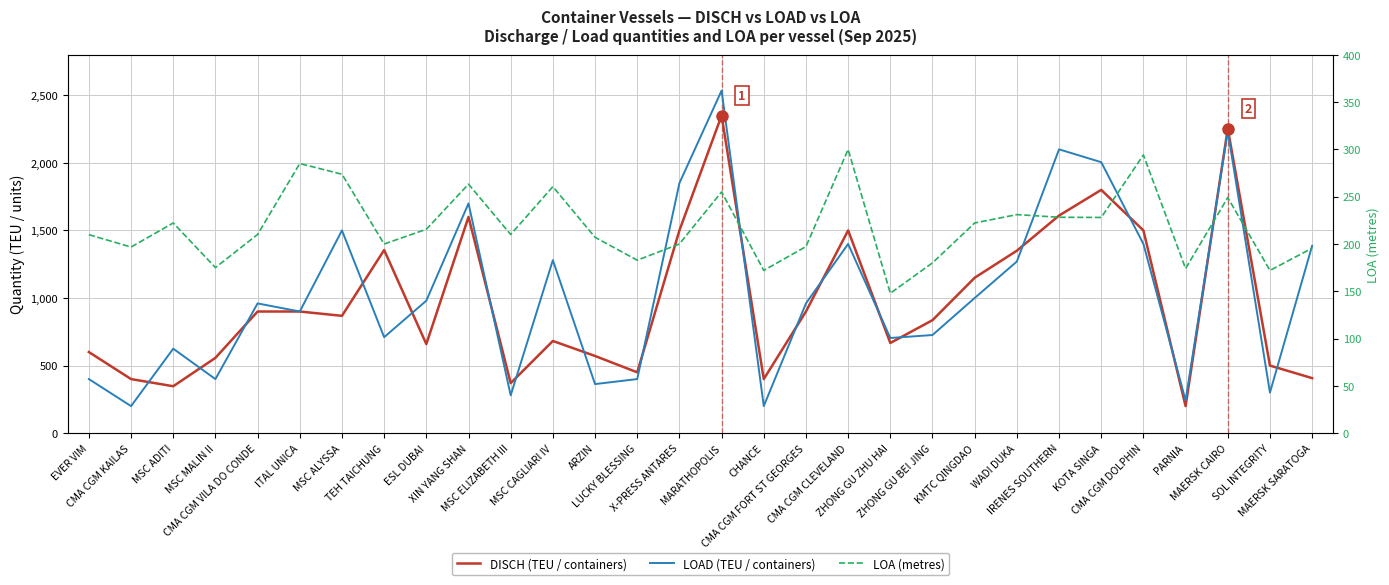

Does the chart display data point markers on the line(s)?

No